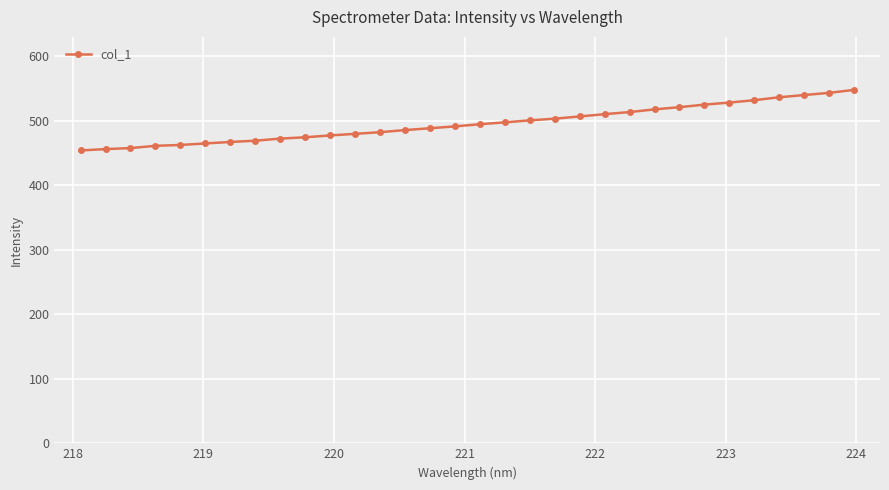

What is the maximum value shown in the chart?

547.7